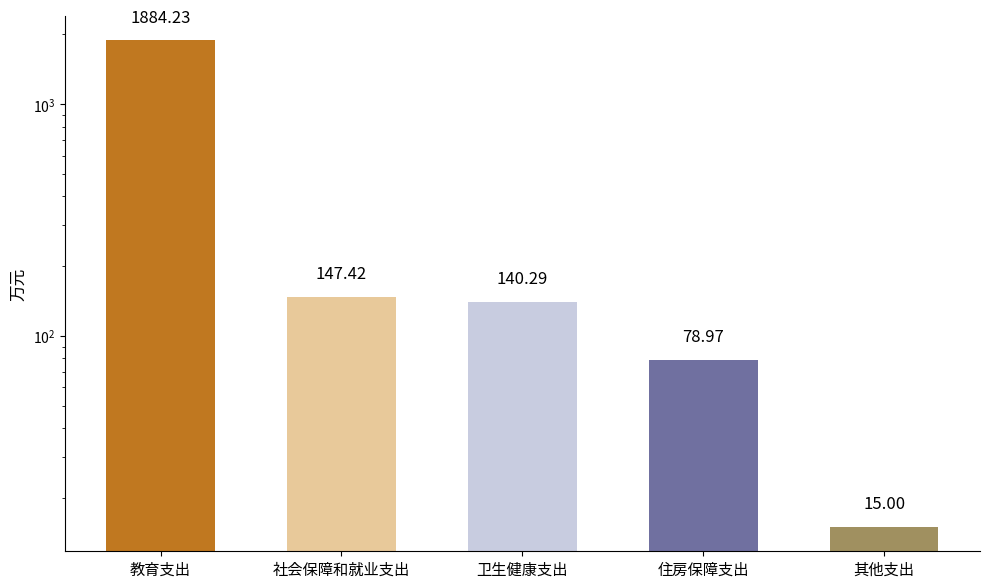

At which label is the value closest to 949?

社会保障和就业支出